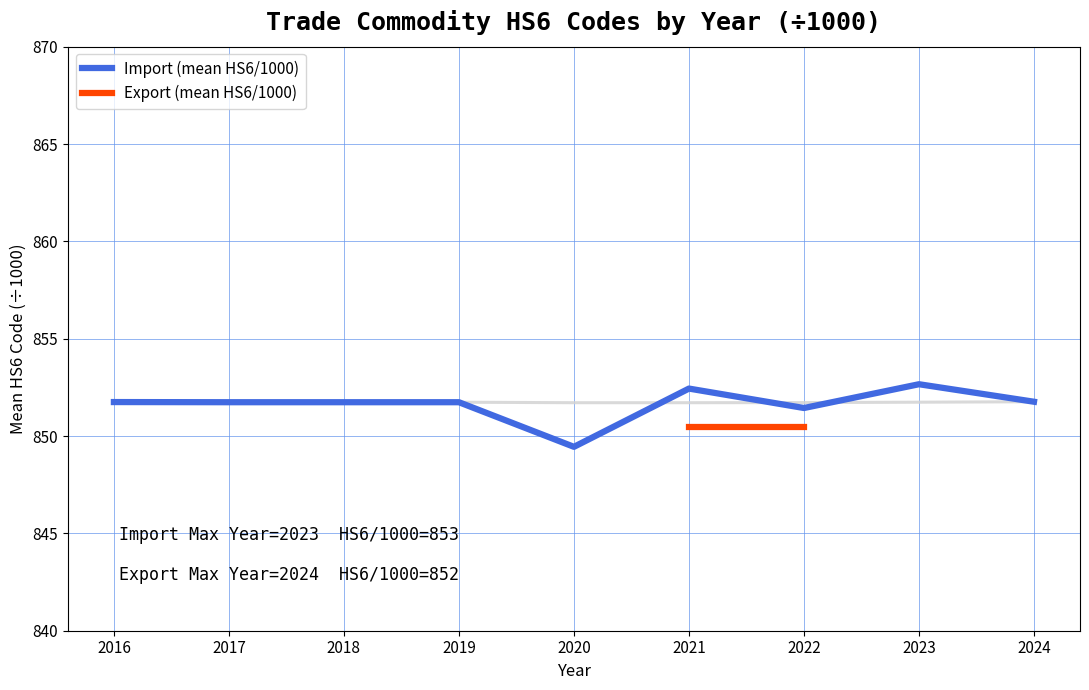

Between 2018 and 2019, which series saw the biggest shift?

Import (mean HS6/1000)